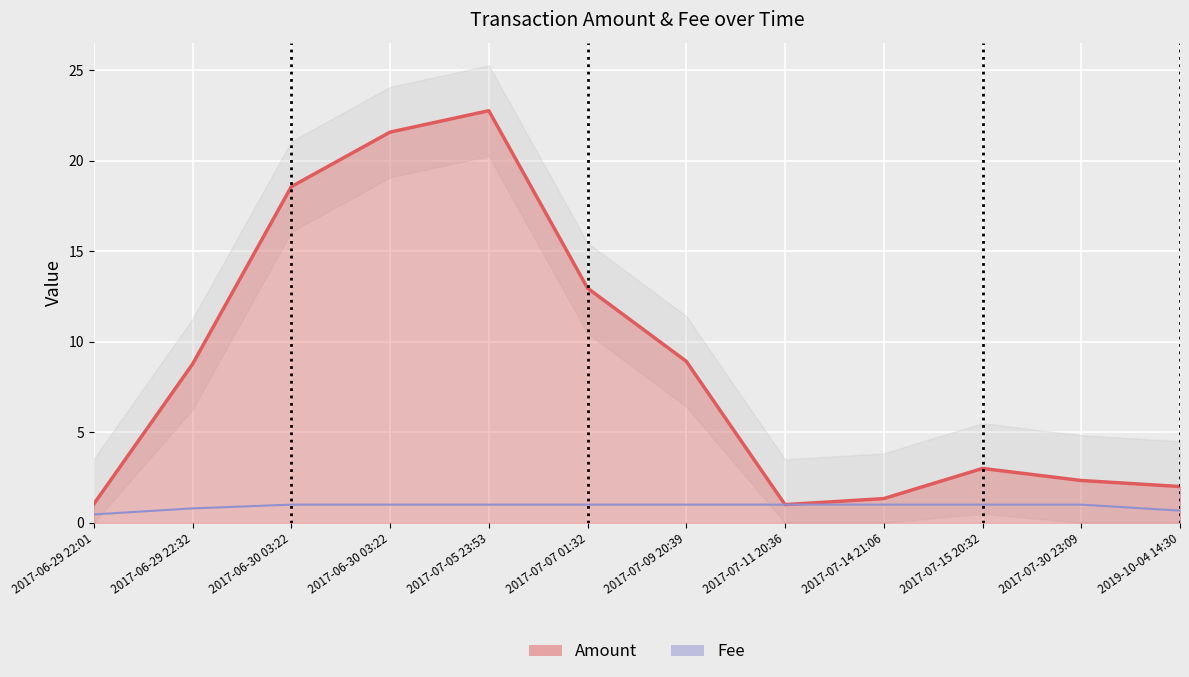

True or false: Fee has a value of 1.0 at 2017-07-30 23:09.

True